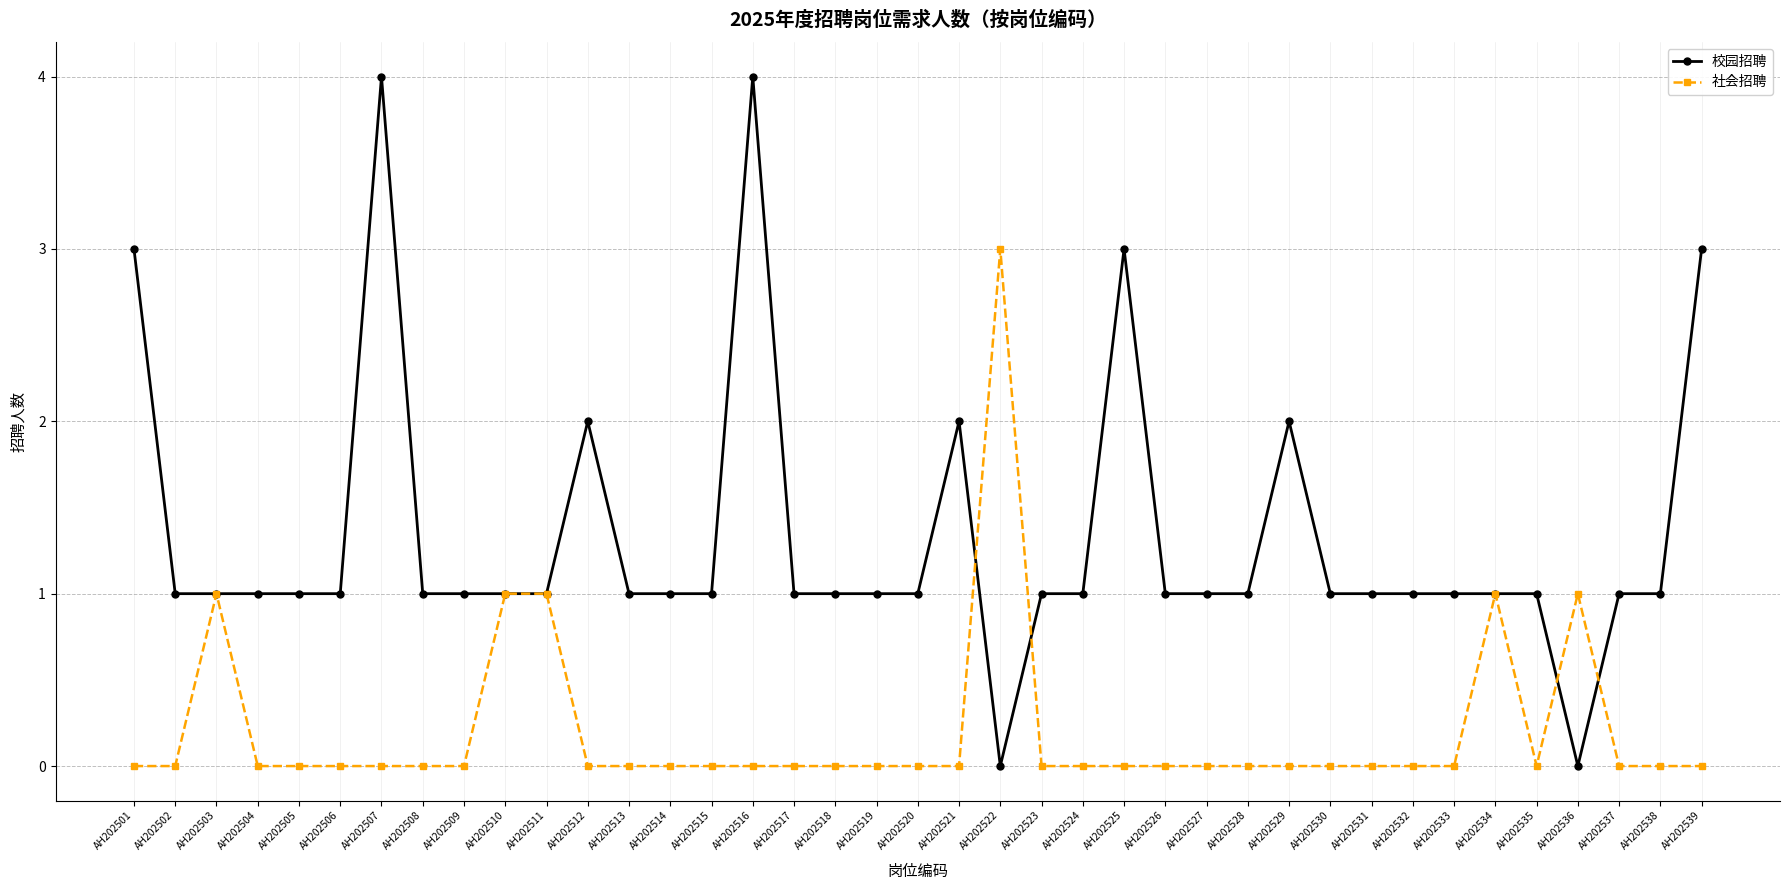

Is this an area chart (filled region under the line)?

No